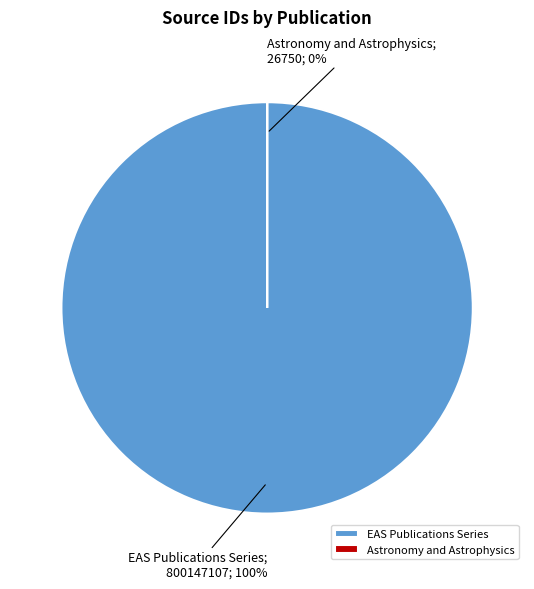

To the nearest percent, what percentage of the pie is EAS Publications Series?

100%